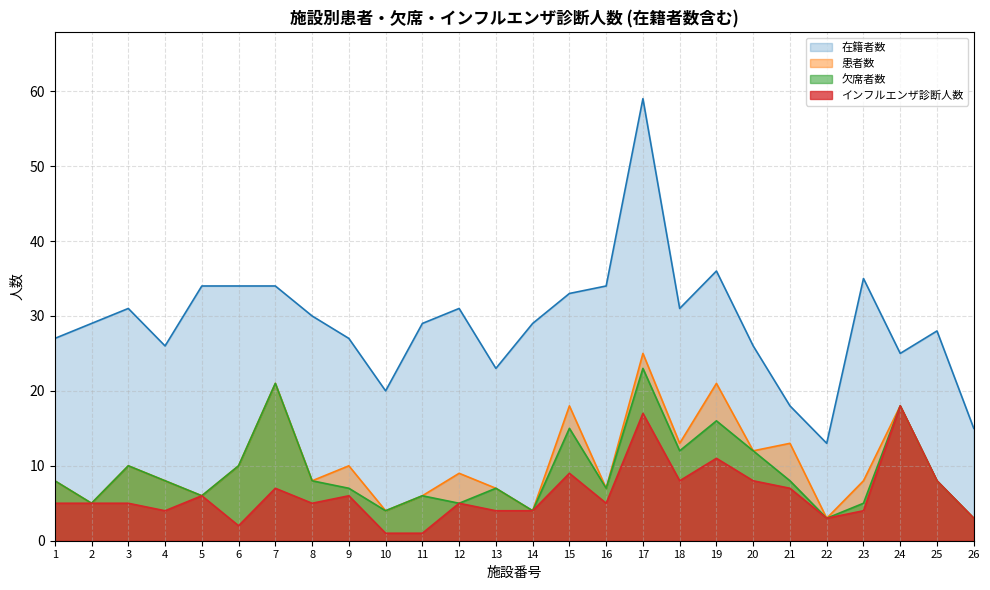

What is the total value across all series at 24?

79